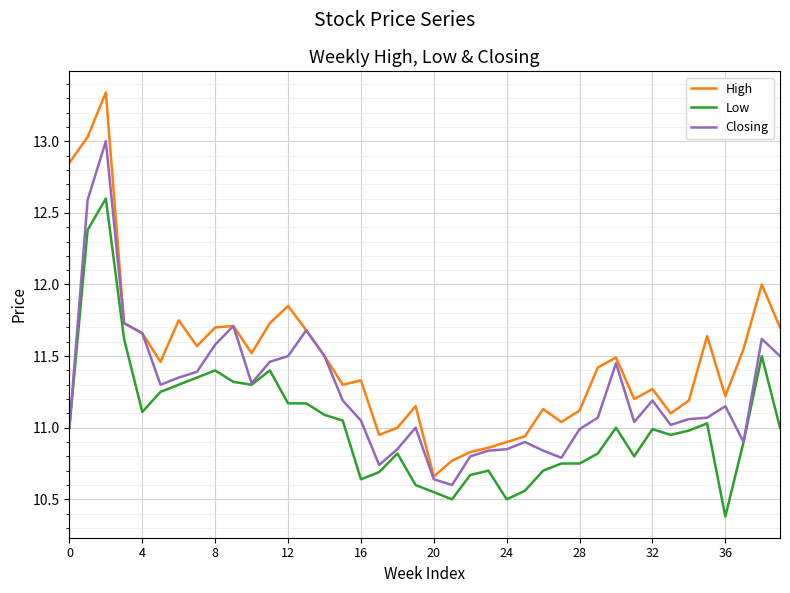

What is the smallest value displayed?

10.4